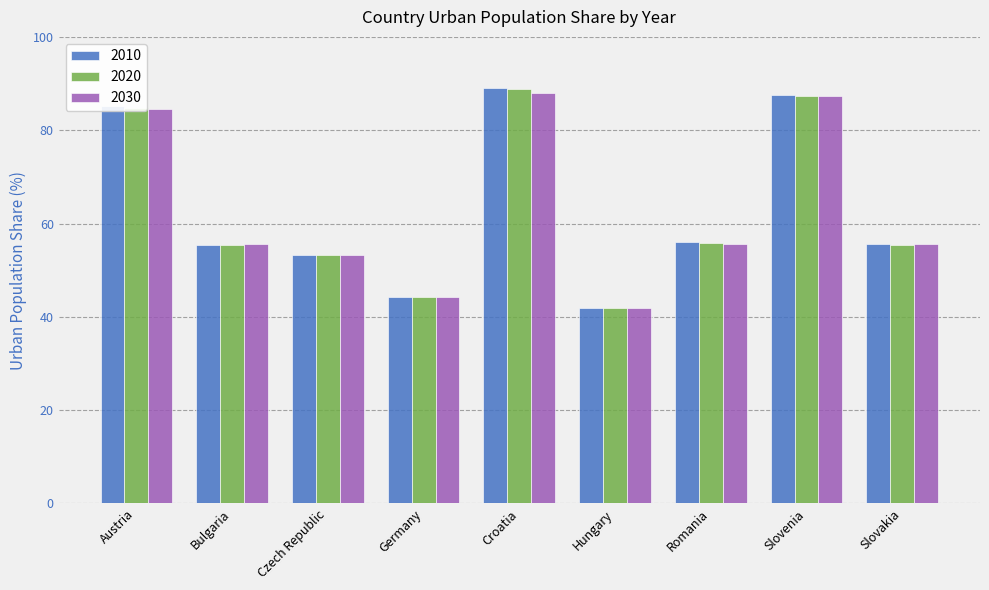

Which series changed the most between Czech Republic and Germany?

2010